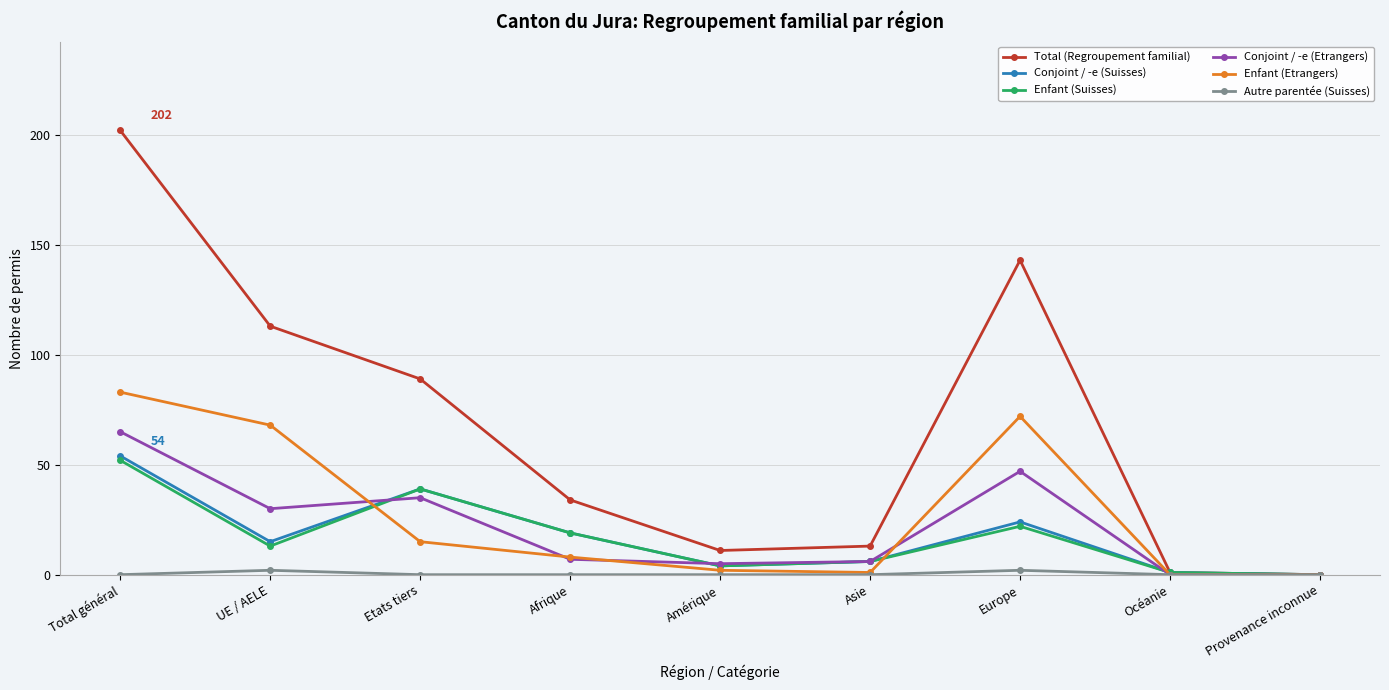

Which series has the largest range (max minus min)?

Total (Regroupement familial)